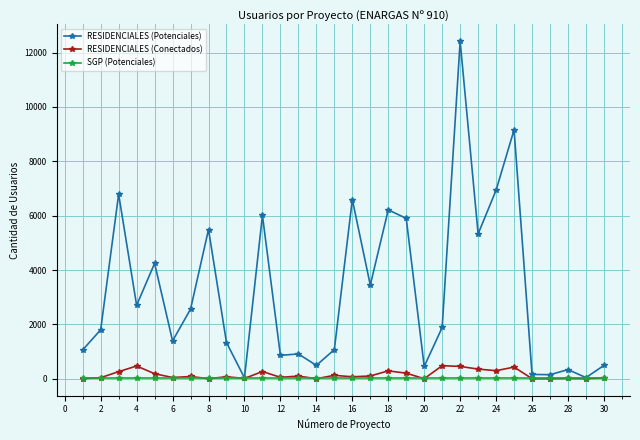

What is the greatest value displayed?

12420